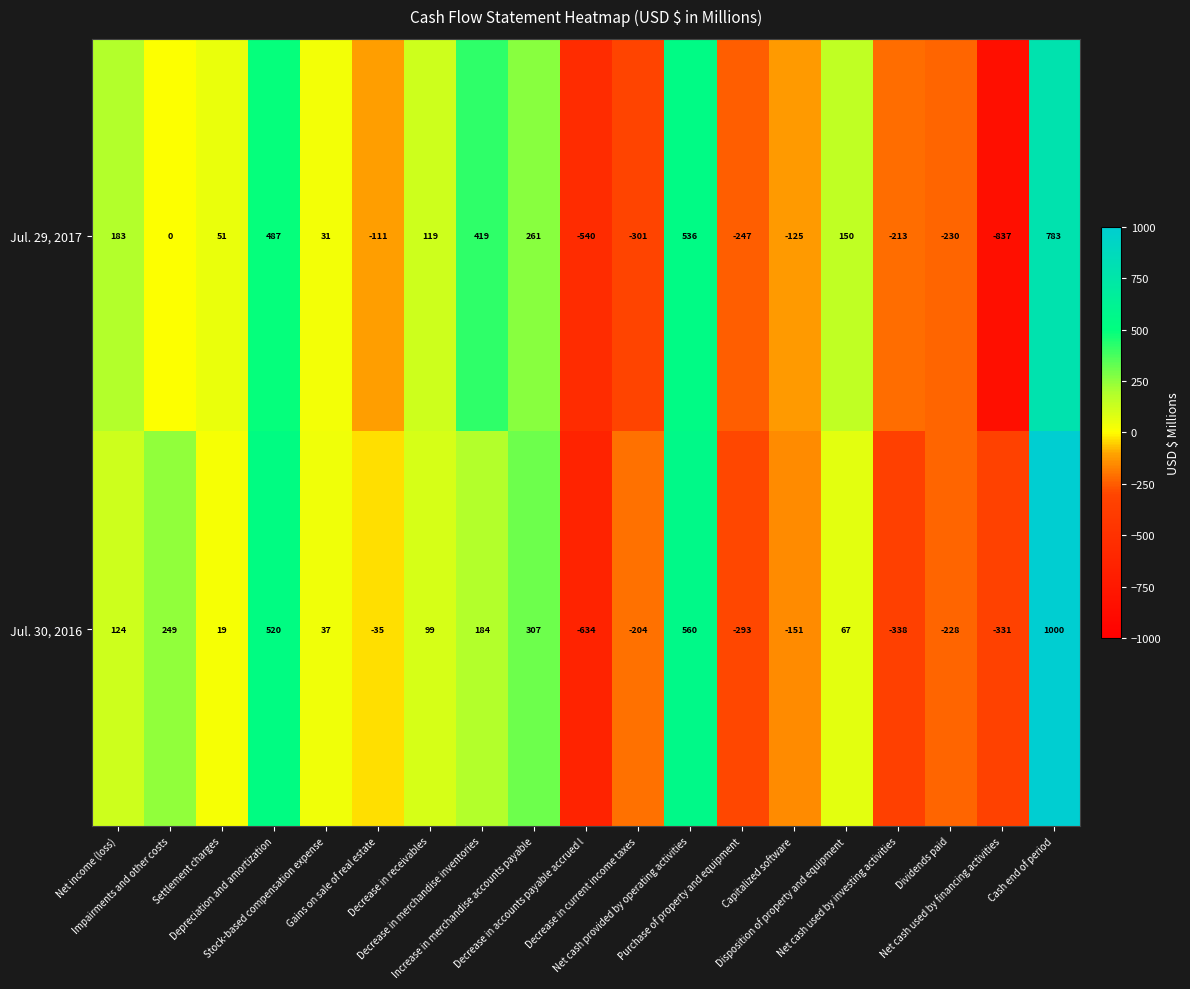

Count the number of data series in this chart.

2